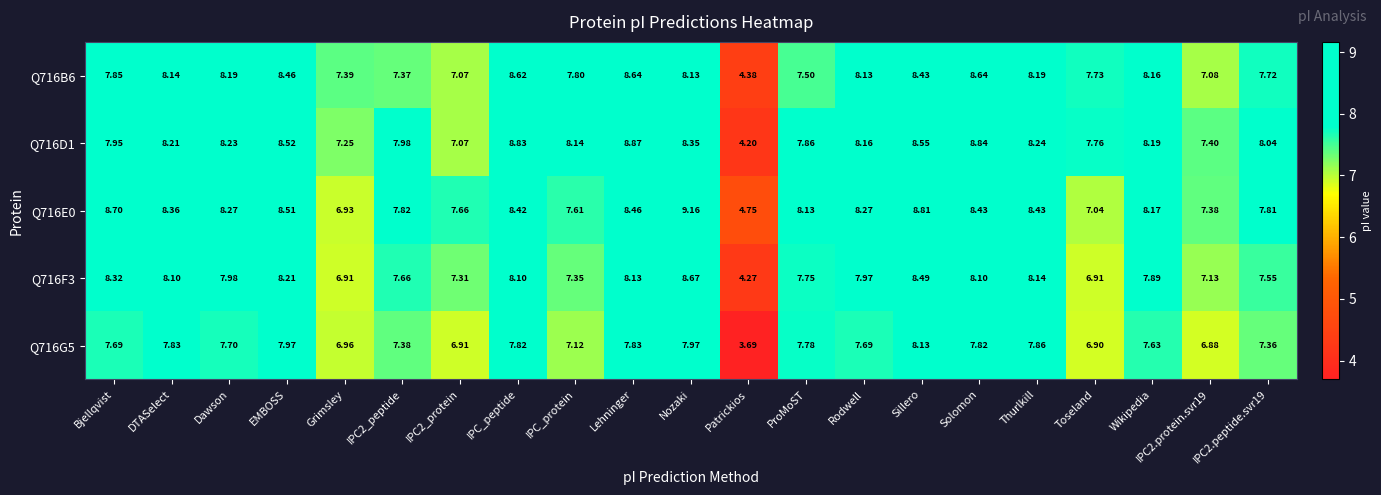

What is the total value across all series at IPC2_peptide?

38.2